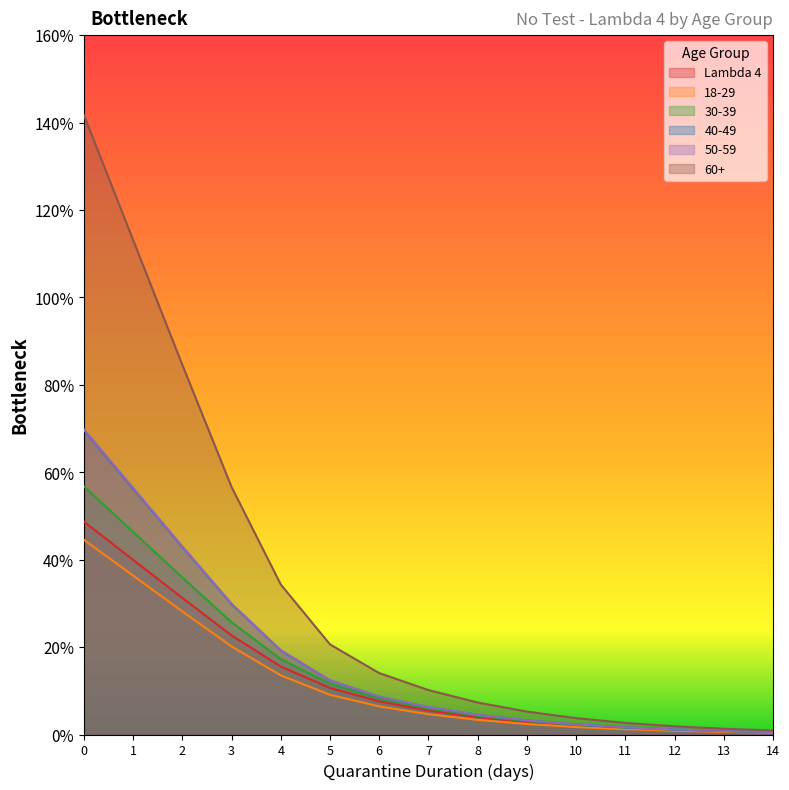

Between 5 and 7, which is larger?

5